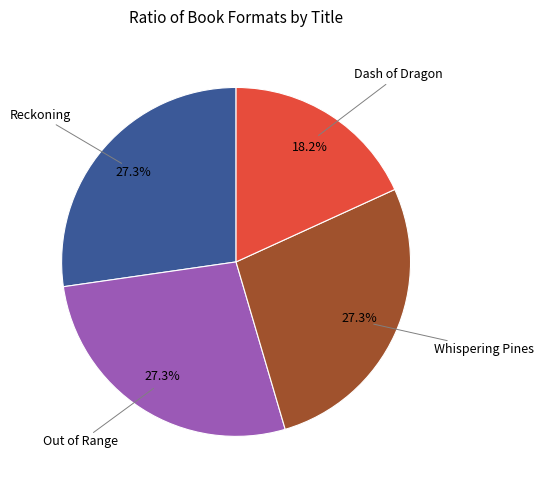

Is there any slice that represents more than half of the pie?

No